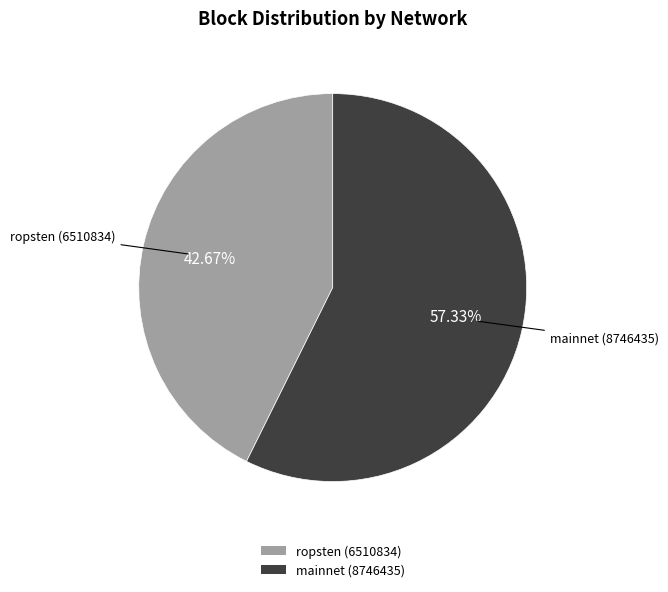

Which slice is the largest?

mainnet (8746435)